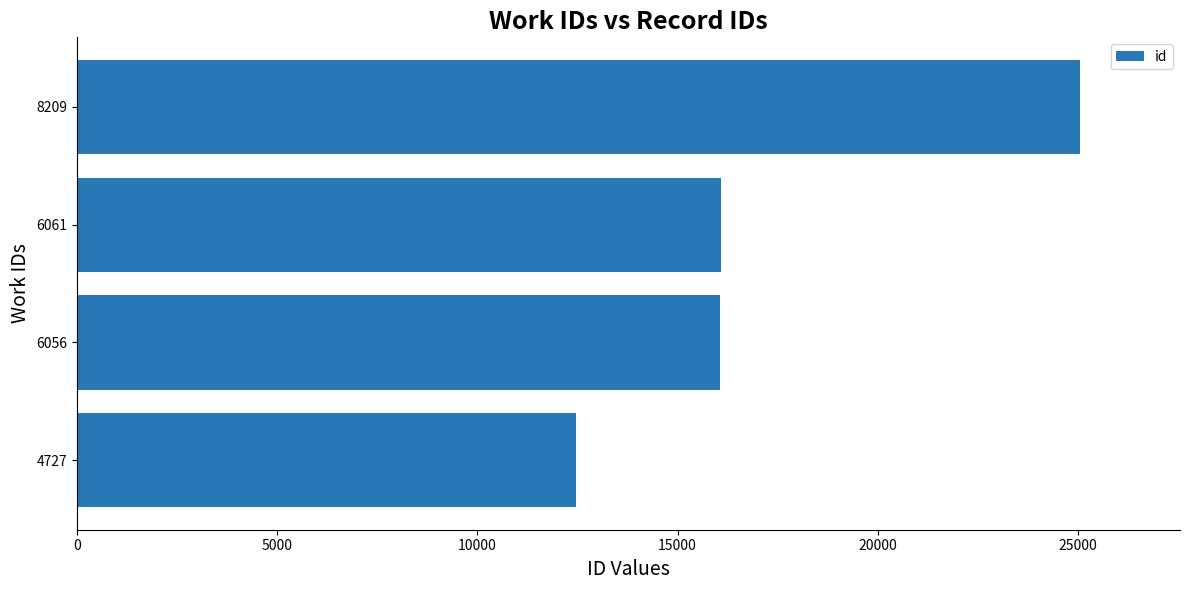

What is the maximum value shown in the chart?

25049